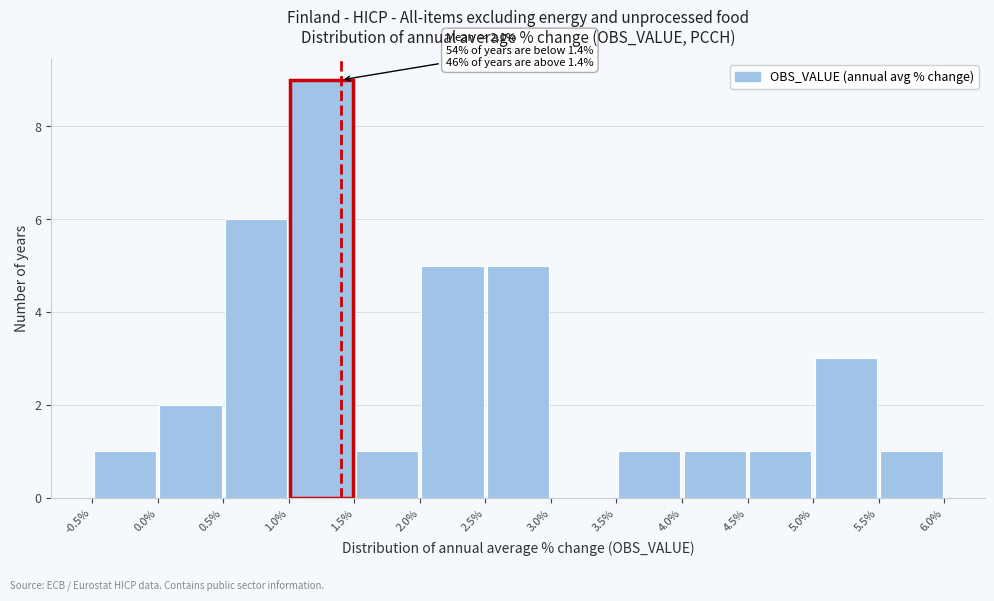

Which range on the x-axis has the tallest bar?

1.0% to 1.5%